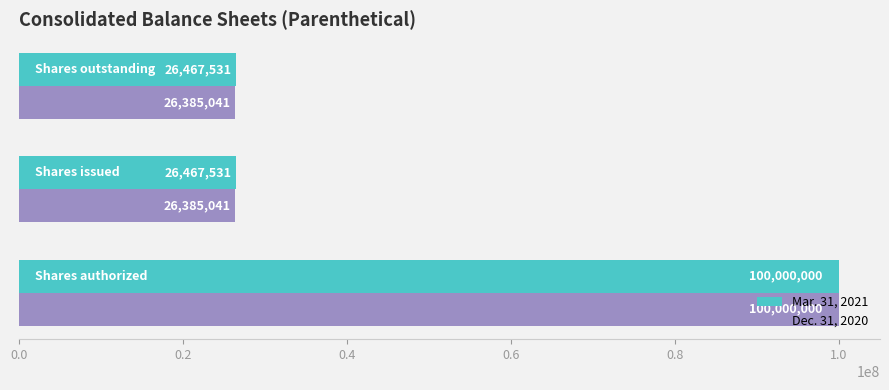

What are all the series names shown in the legend?

Mar. 31, 2021, Dec. 31, 2020